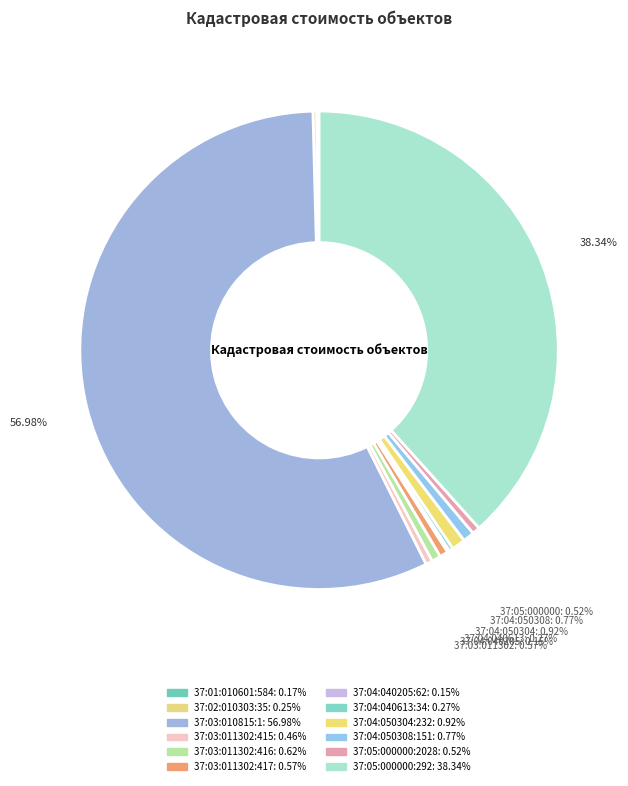

To the nearest percent, what portion does 37:04:050308:151 represent?

1%